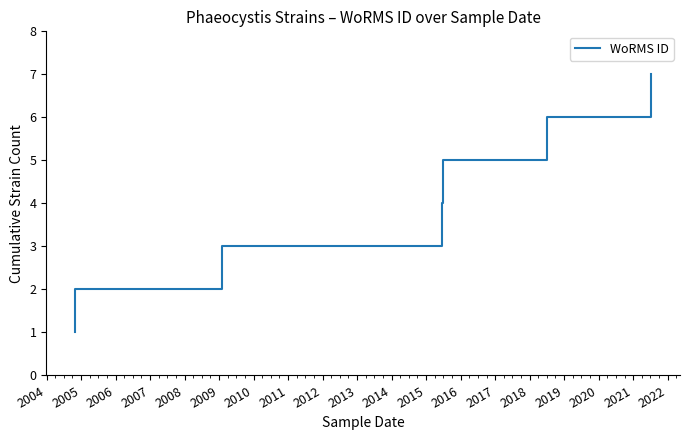

What is the average value?

4